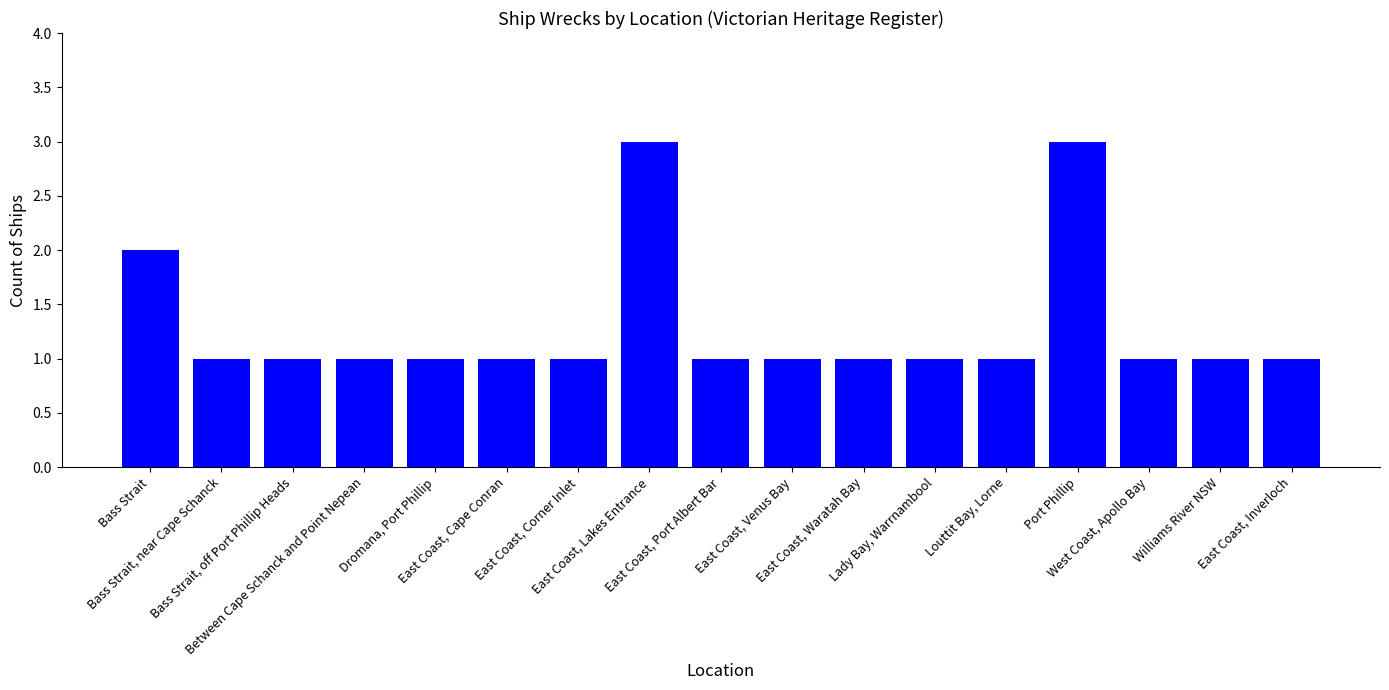

What value does the data have at East Coast, Inverloch?

1